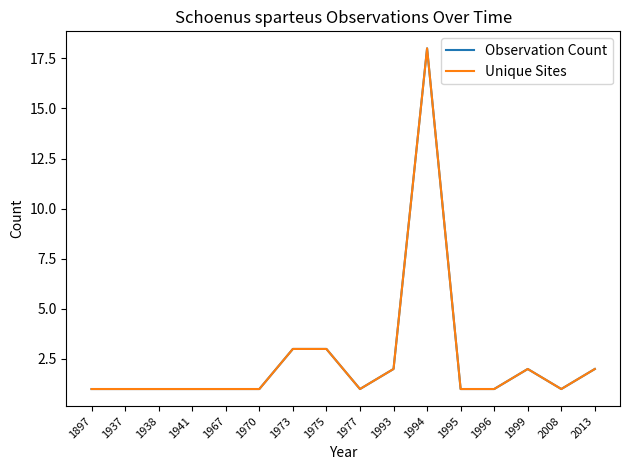

Which series has the widest spread of values?

Observation Count